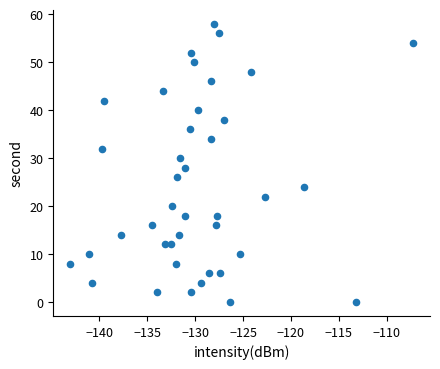

What is the range of Y values (max minus min)?

58